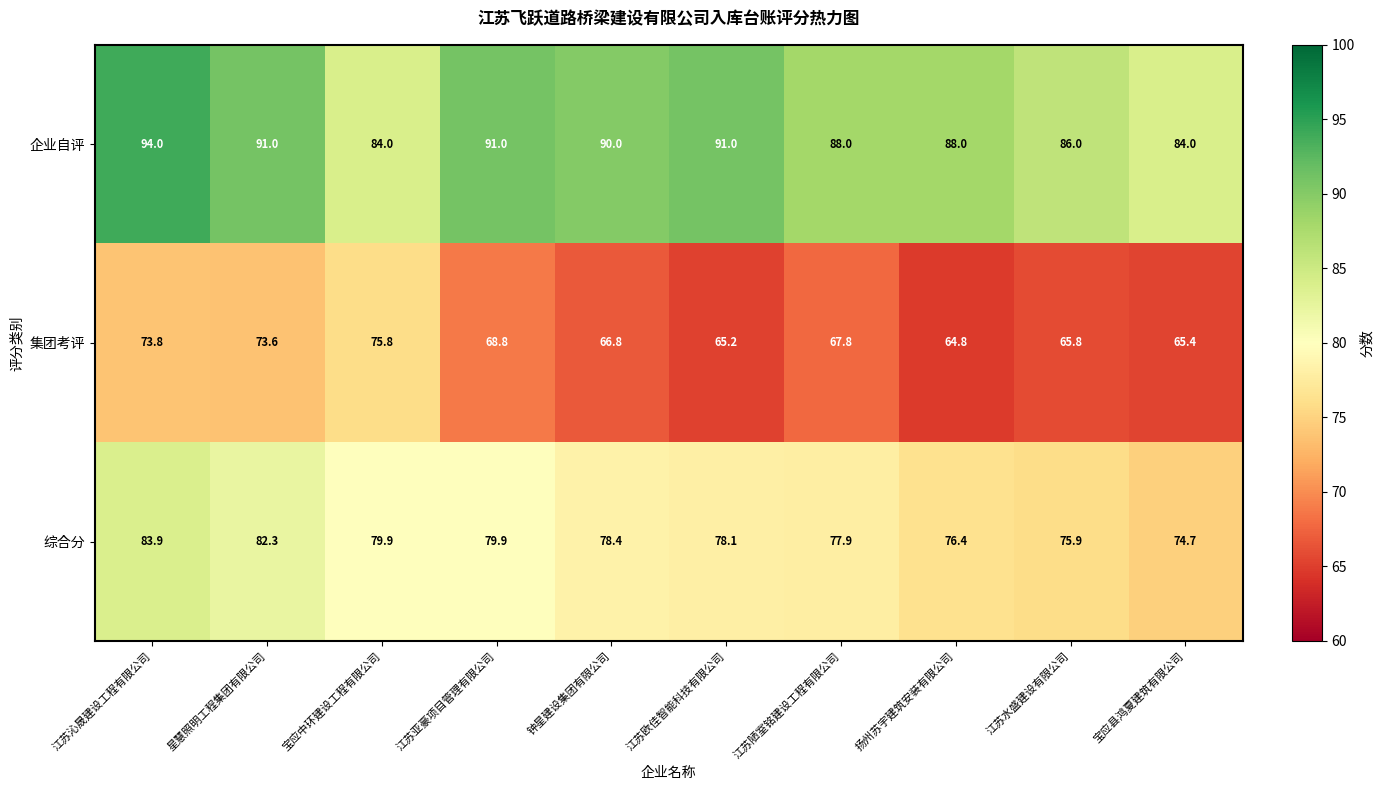

Which series has the largest range (max minus min)?

集团考评